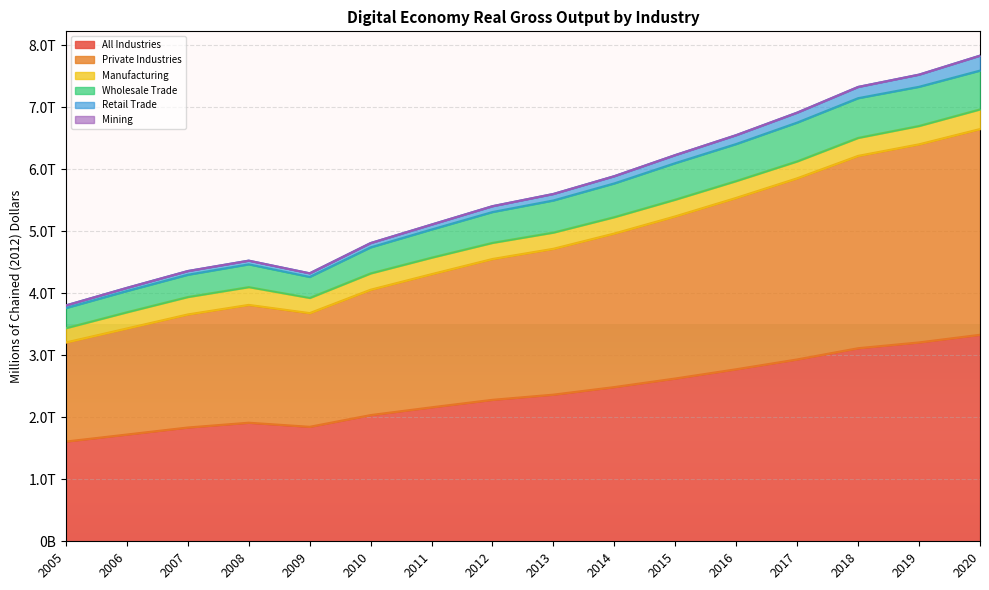

What is the value of the Private Industries point at the 5th from the left?

3680041.3